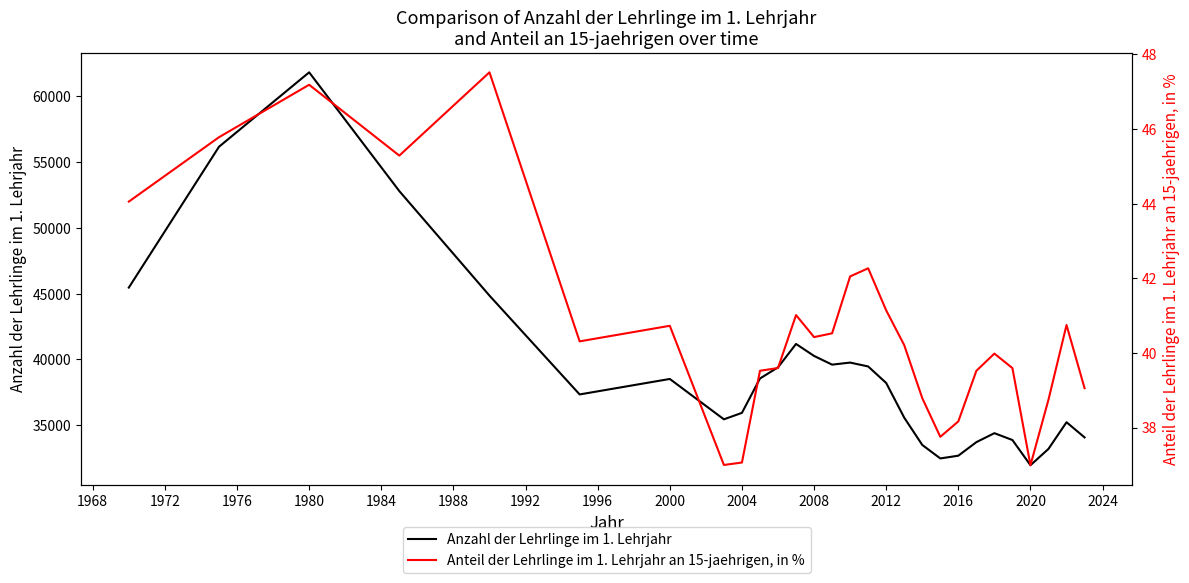

True or false: Anzahl der Lehrlinge im 1. Lehrjahr has a value of 56179 at 2020.

False